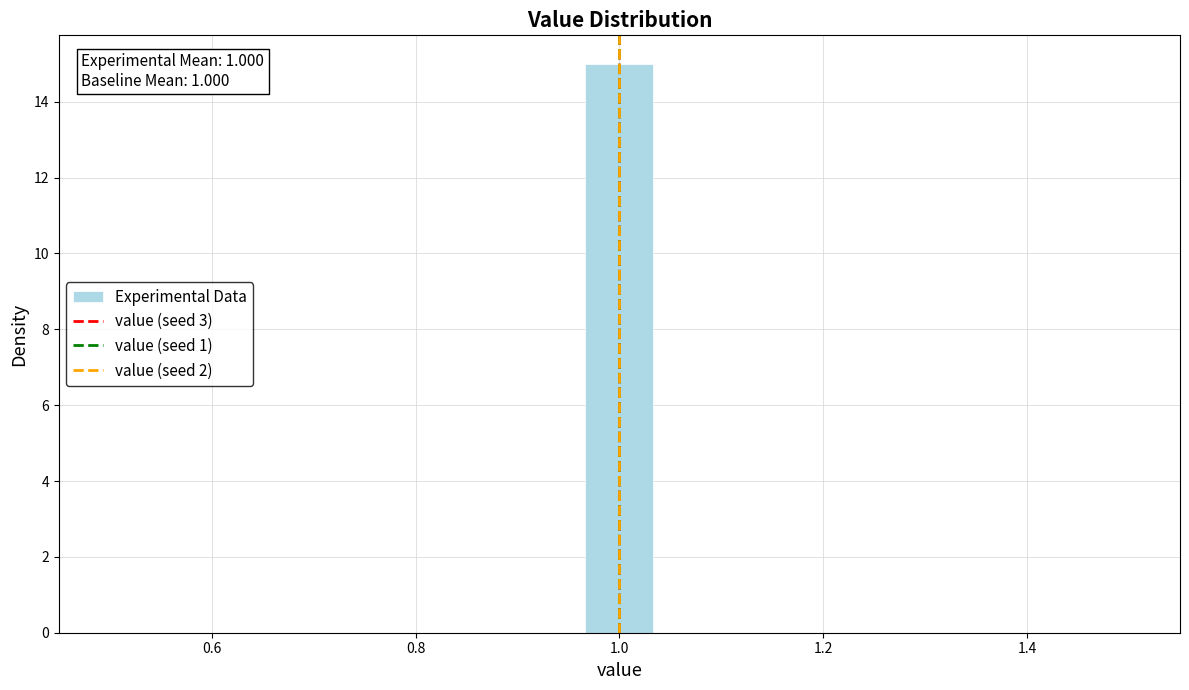

Read against the x-axis, roughly where is the centre of the tallest bar?

1.00